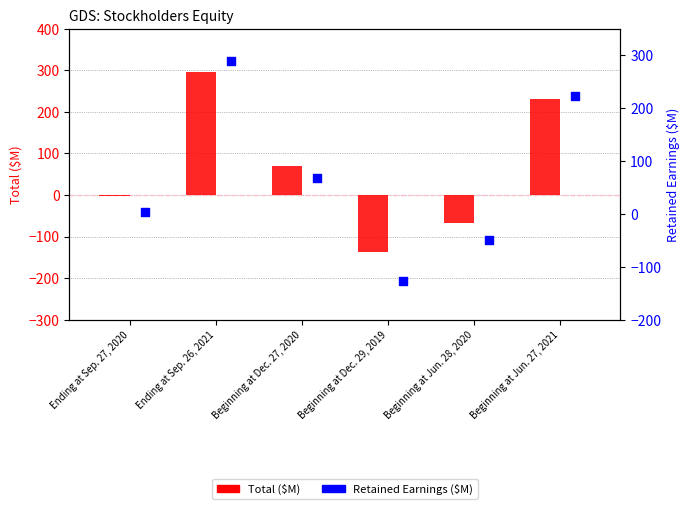

Which series has the largest total across all categories?

Retained Earnings ($M)